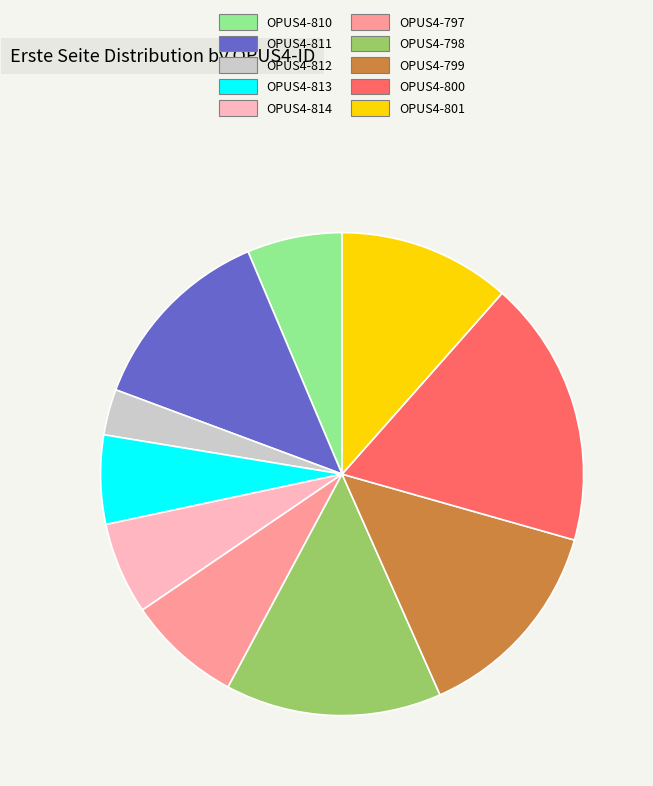

True or false: OPUS4-812 accounts for 3% of the total.

True